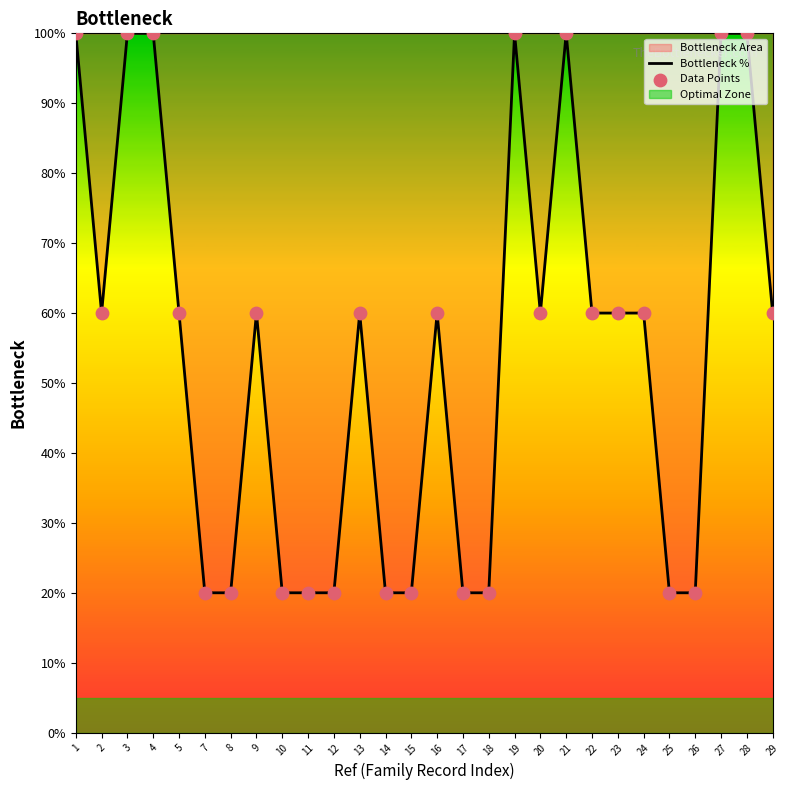

Which series reaches the minimum Y coordinate?

Bottleneck %